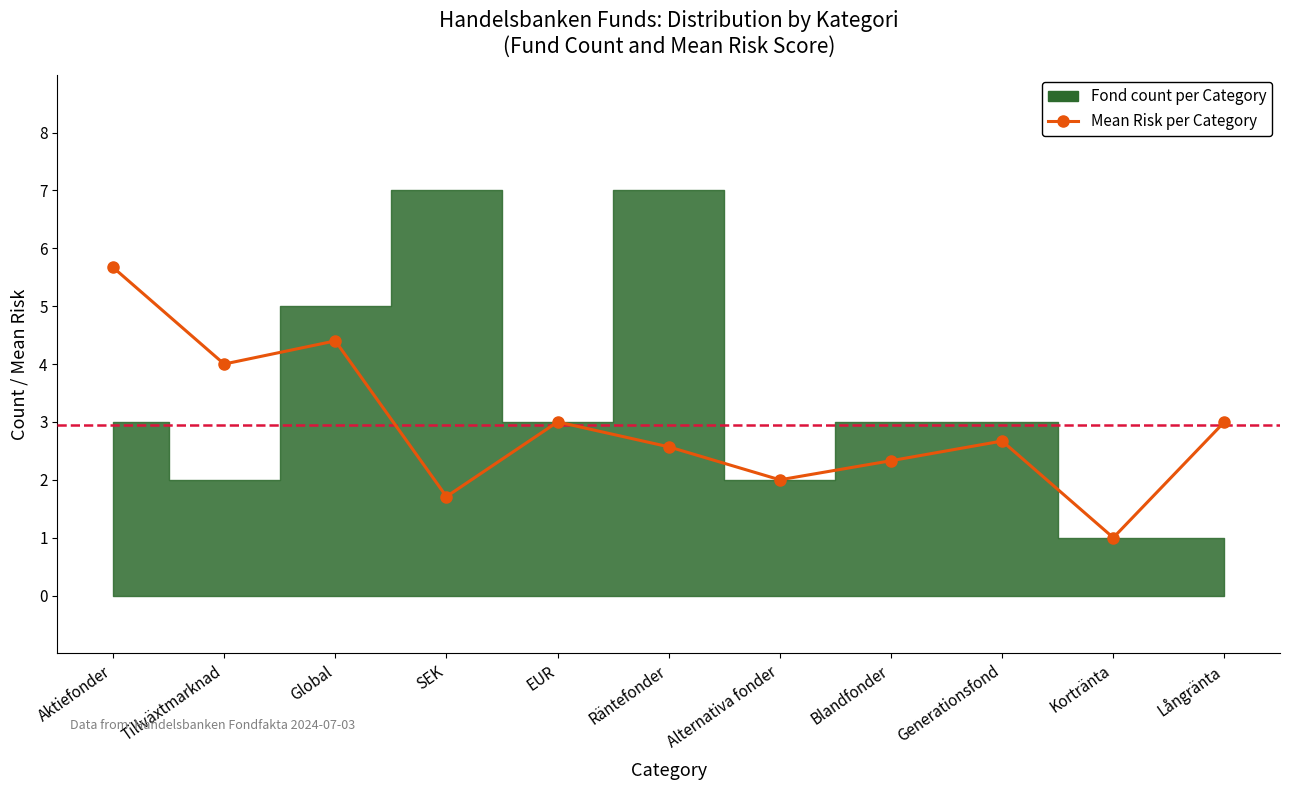

Between Generationsfond and EUR, which is larger?

EUR